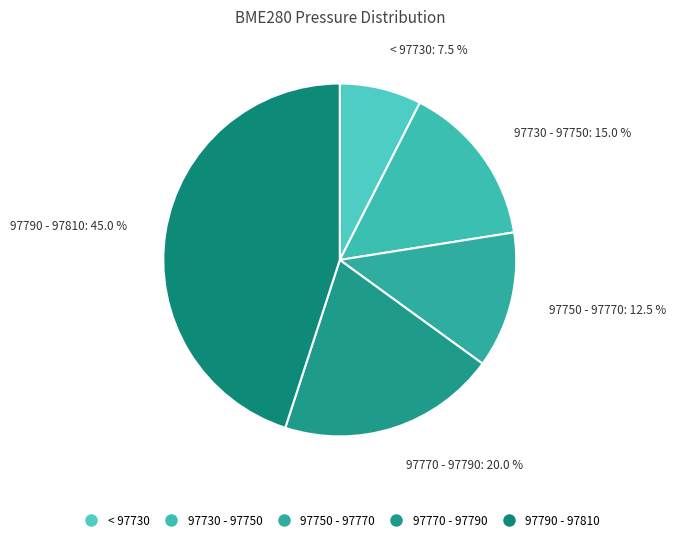

Which category has the smallest portion of the pie?

< 97730